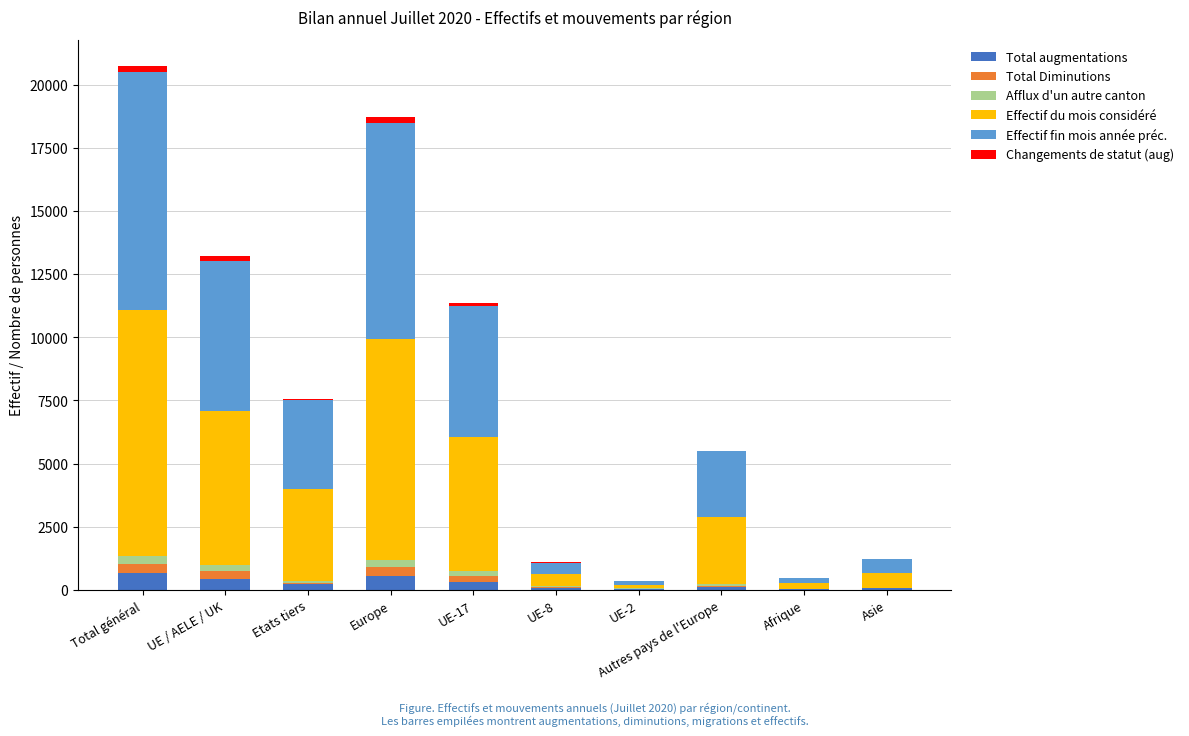

Are the bars grouped side by side (vs. stacked)?

No